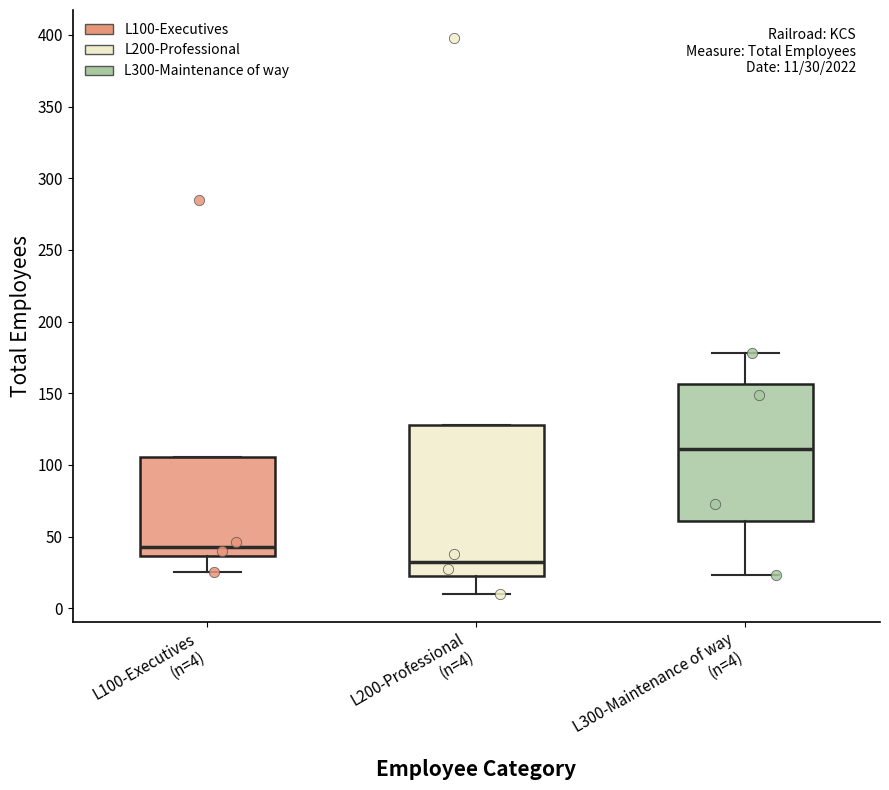

Comparing the boxes themselves (not the whiskers), which one is the tallest?

L200-Professional (n=4)